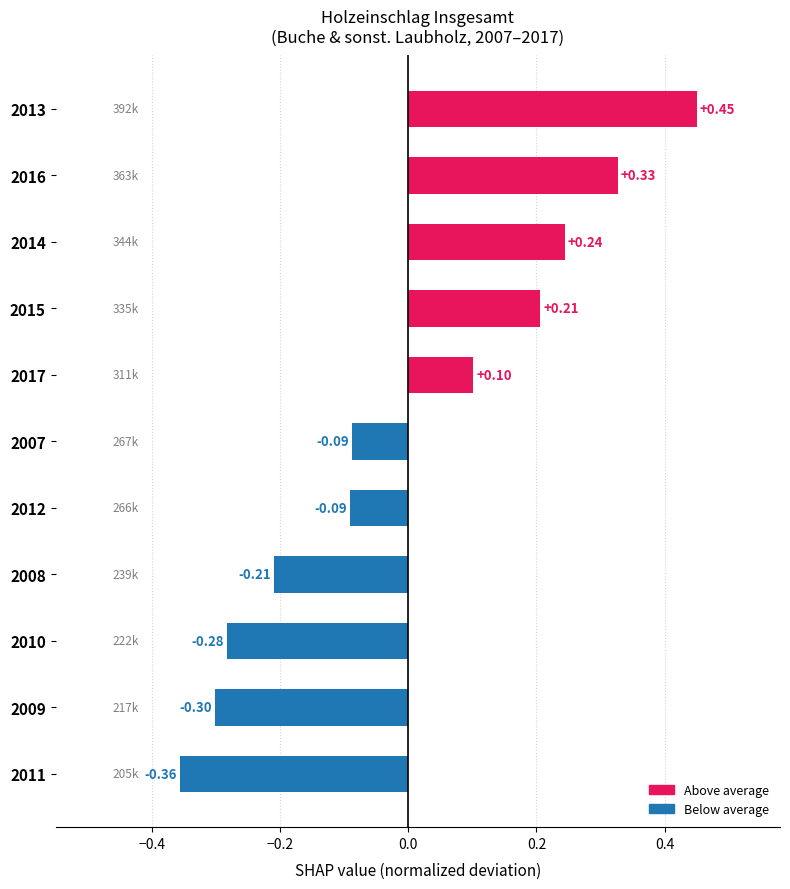

What is the change in value from 2009 to 2014?

+0.5